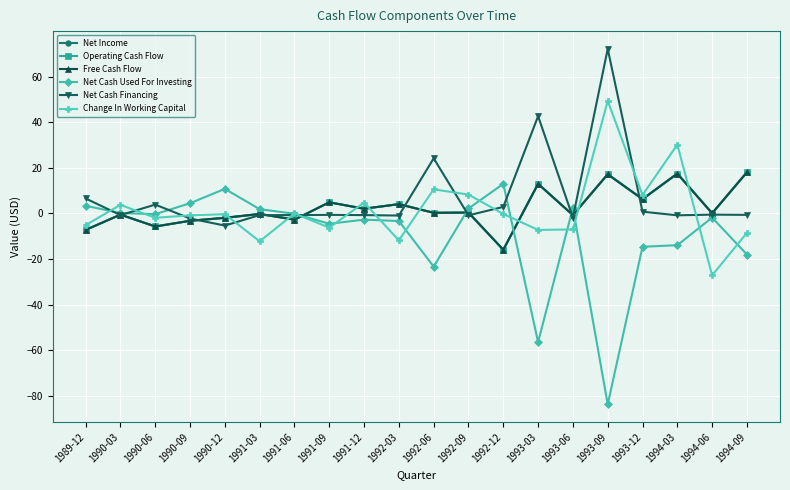

What is the smallest value displayed?

-83.7